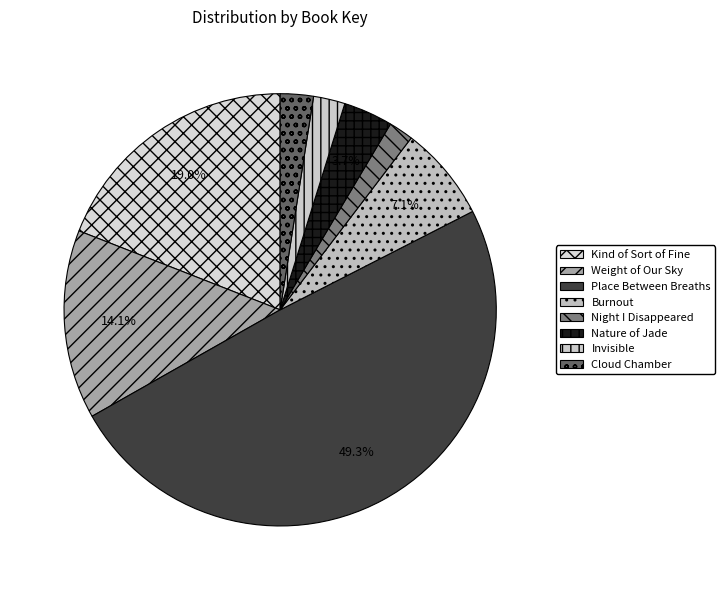

Does Night I Disappeared account for over 50% of the chart?

No